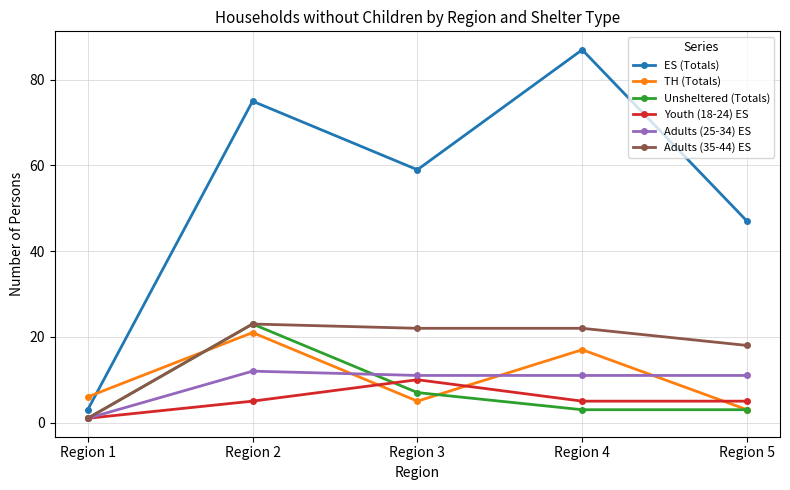

How many lines are shown in the chart?

6